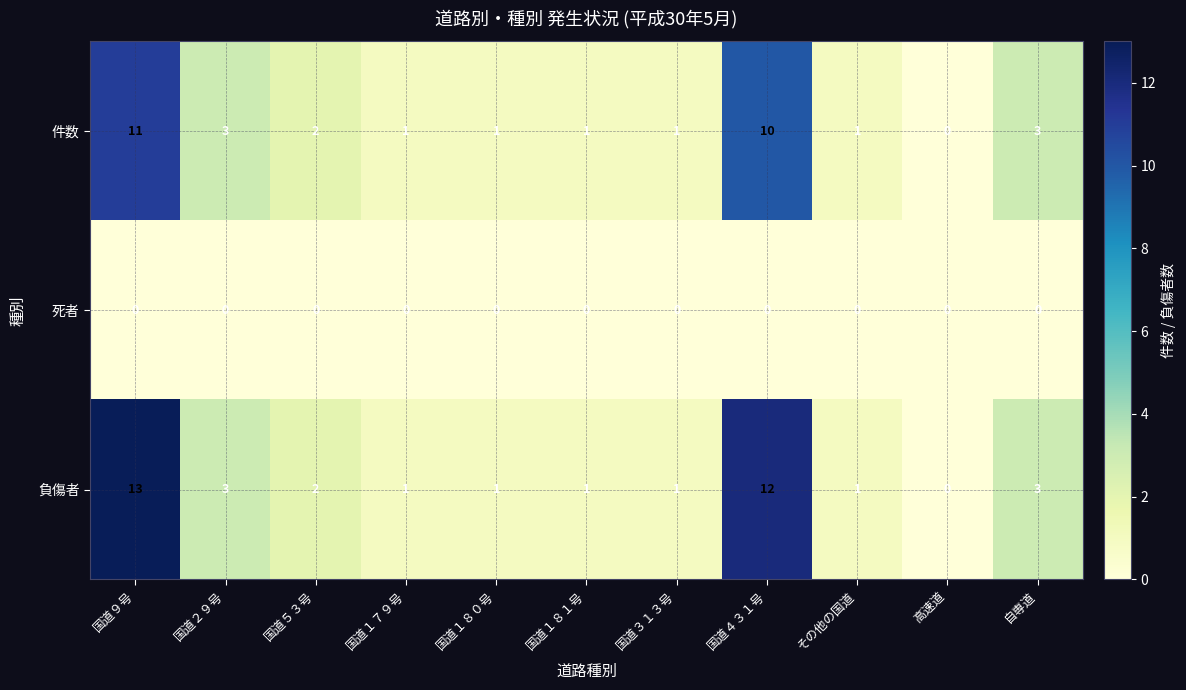

What is the difference between the maximum and minimum values in the 負傷者 series?

13